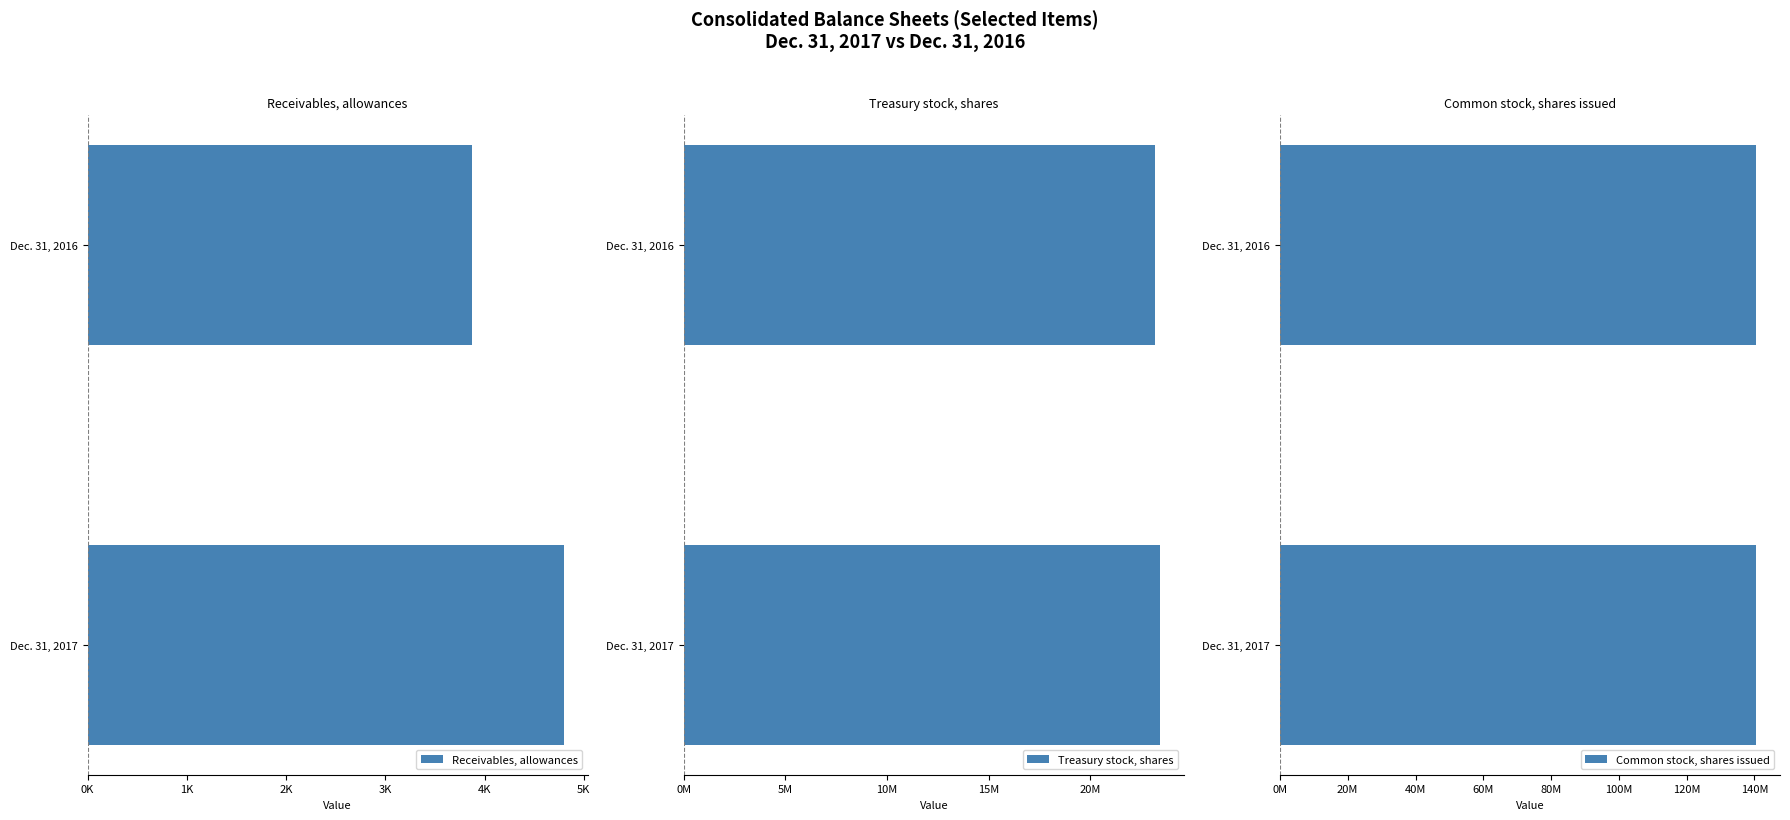

What is the average value of the Receivables, allowances series?

4336.0